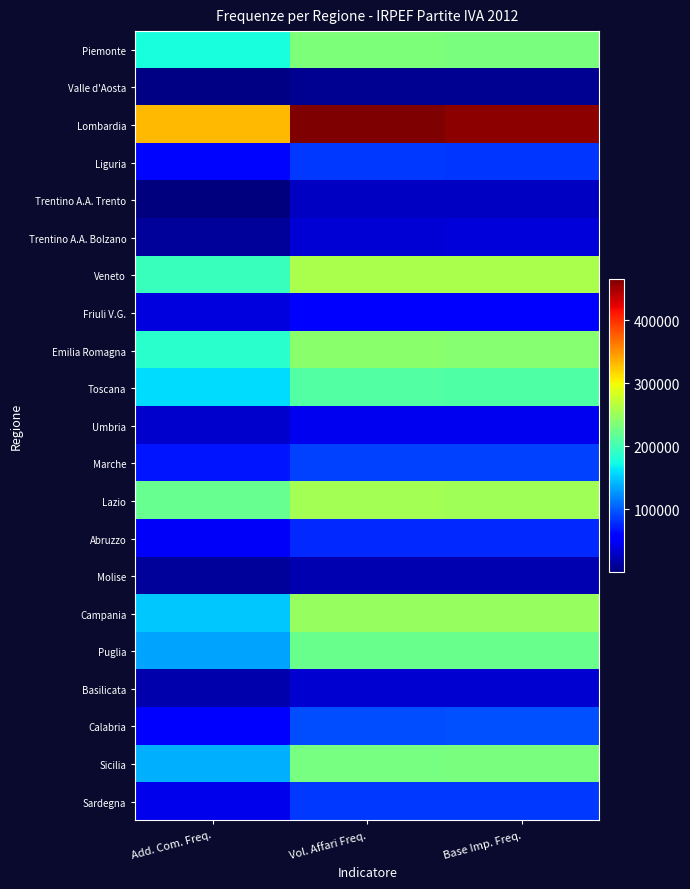

List the series in order of their peak value, highest first.

Lombardia, Veneto, Lazio, Campania, Emilia Romagna, Piemonte, Sicilia, Puglia, Toscana, Calabria, Marche, Sardegna, Liguria, Abruzzo, Friuli V.G., Umbria, Trentino A.A. Bolzano, Basilicata, Trentino A.A. Trento, Molise, Valle d'Aosta